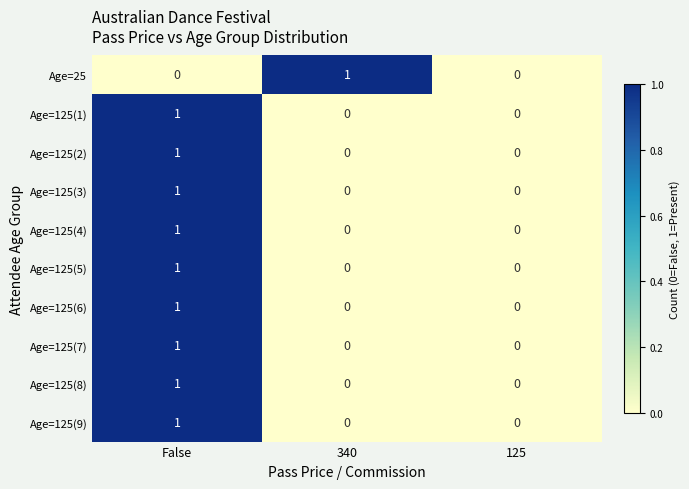

How many distinct data groups are displayed?

10